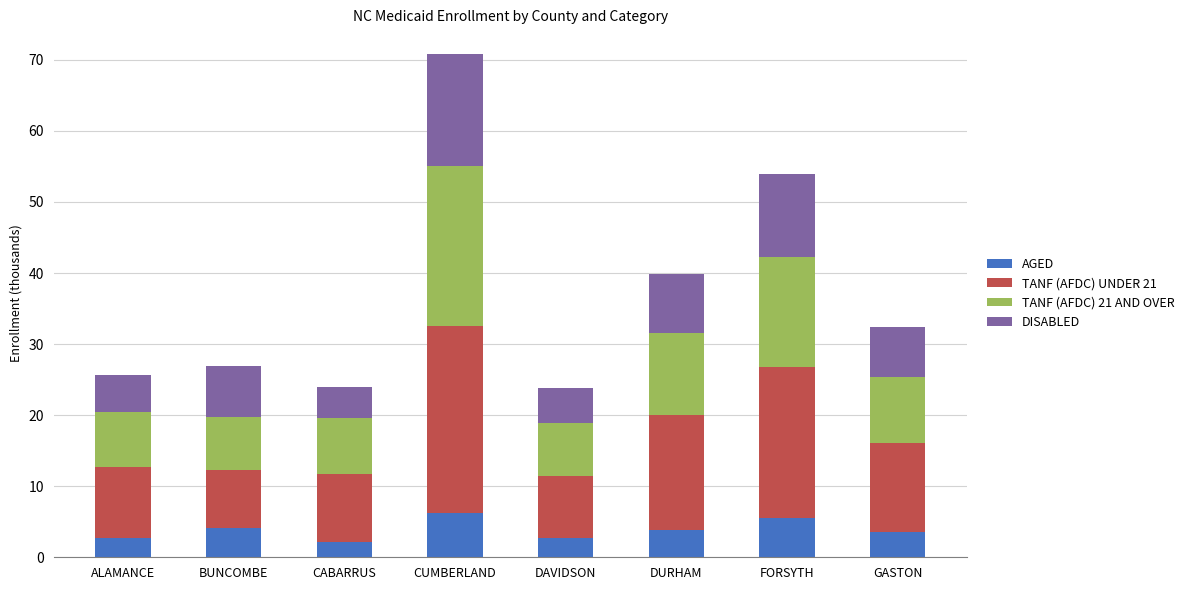

What is the average value of the AGED series?

3.8